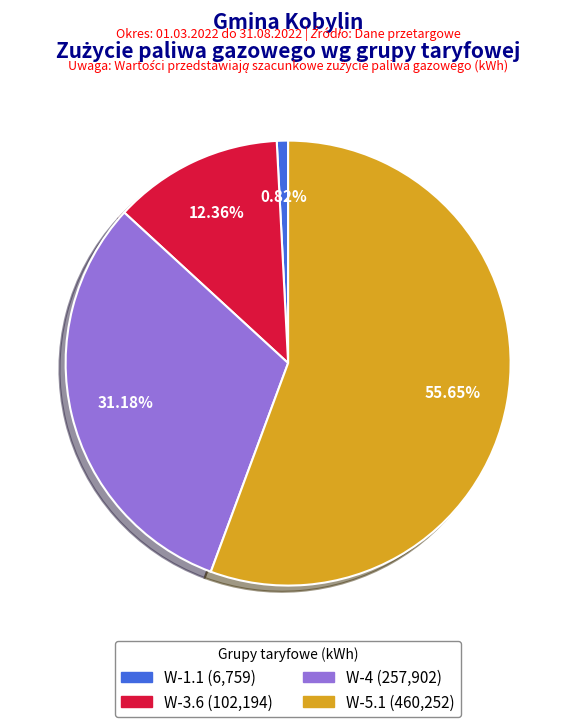

Approximately how many times larger is the value at W-5.1 compared to W-4?

1.8